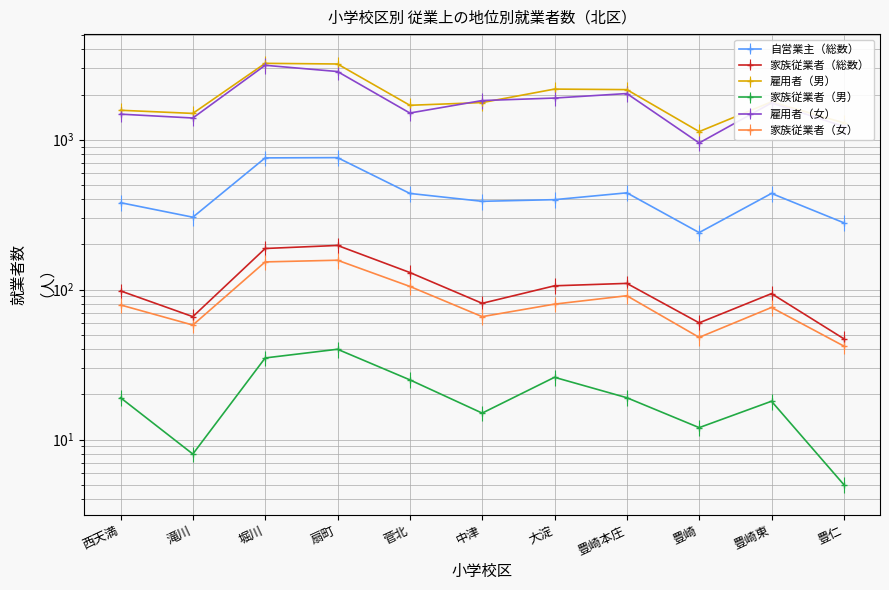

The value of 自営業主（総数） at 堀川 is 756. True or false?

True